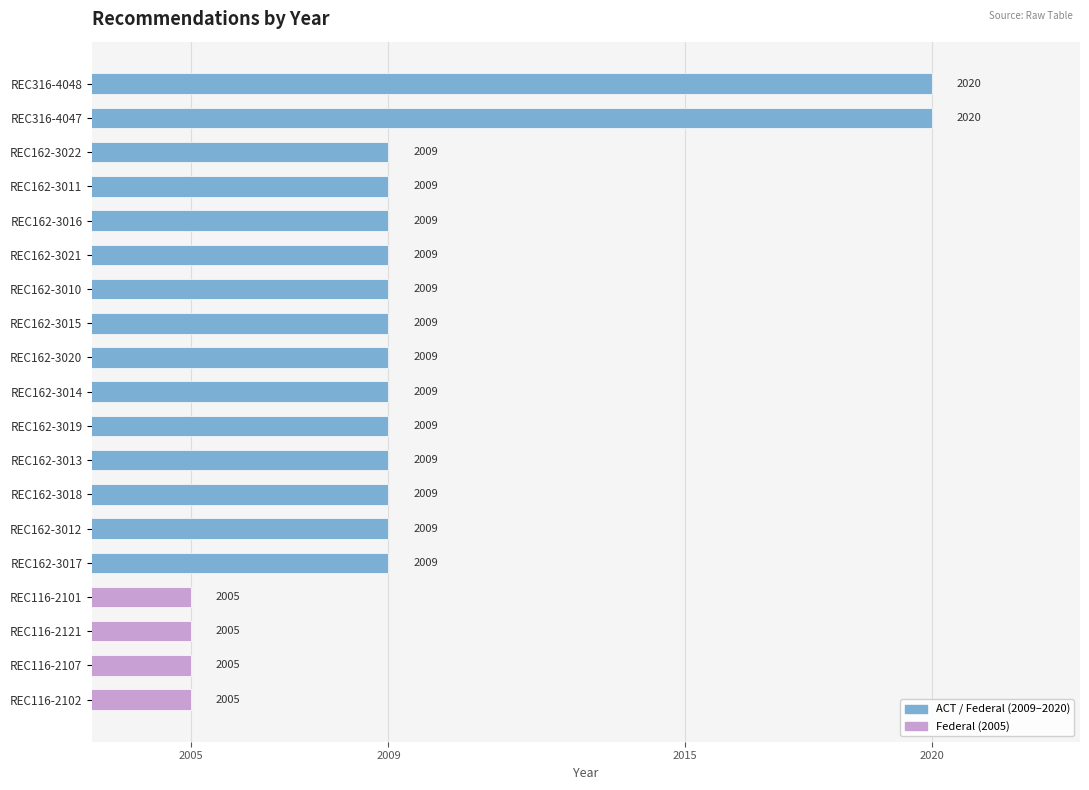

The value at REC162-3011 is 2009. True or false?

True